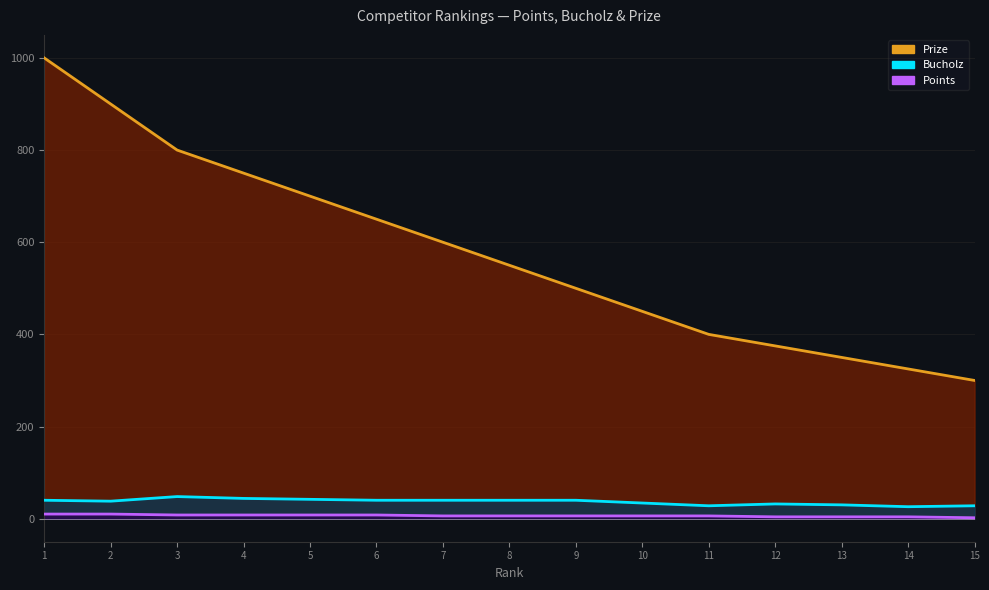

True or false: Bucholz and Prize intersect in this chart.

False